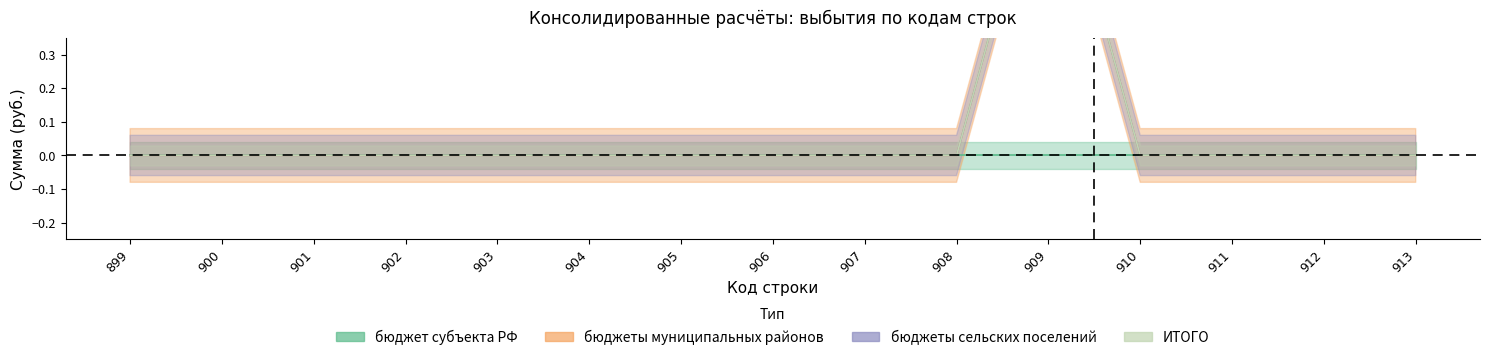

What is the maximum value for ИТОГО?

1